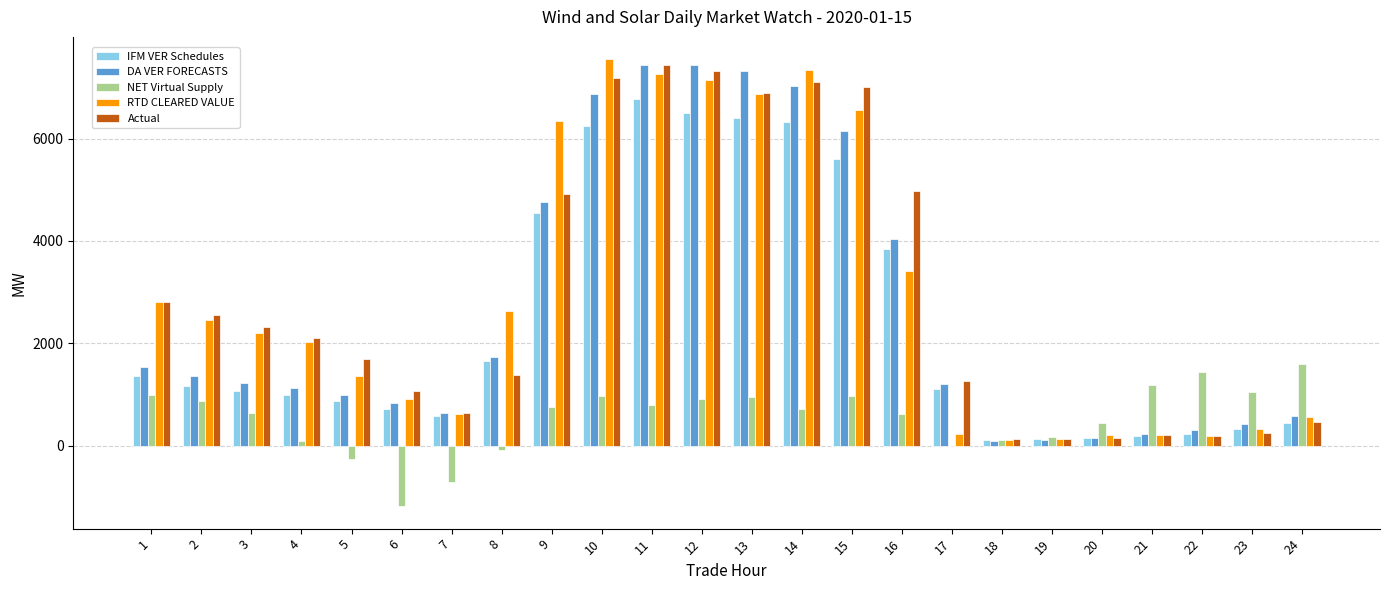

Is the value of IFM VER Schedules at 19 greater than the value of RTD CLEARED VALUE at 15?

No